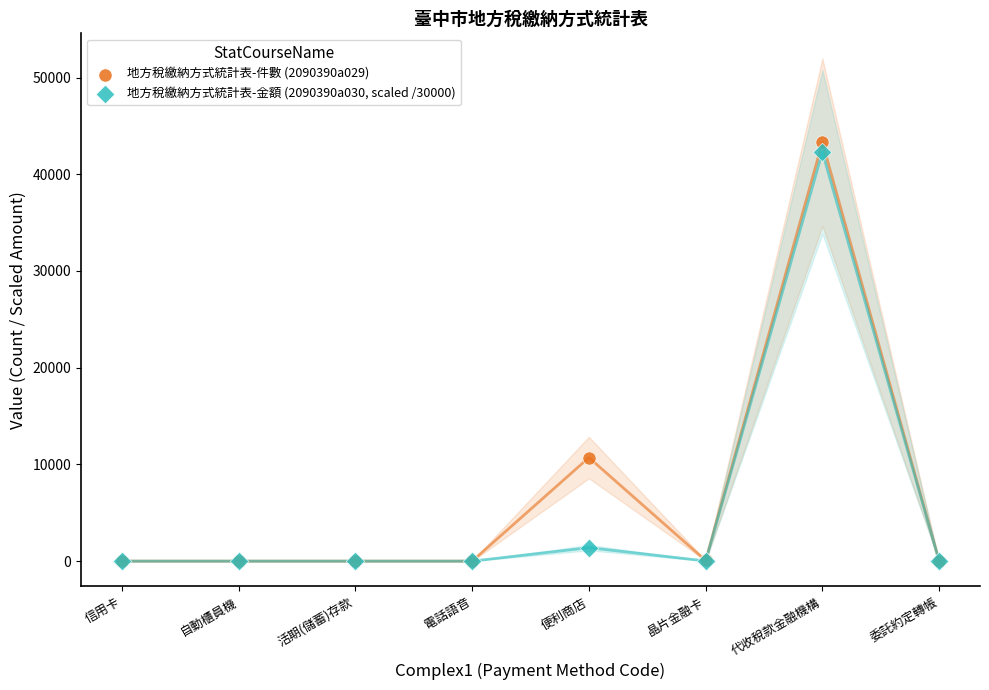

Across all series, what Y value is closest to 21656?

10706.0